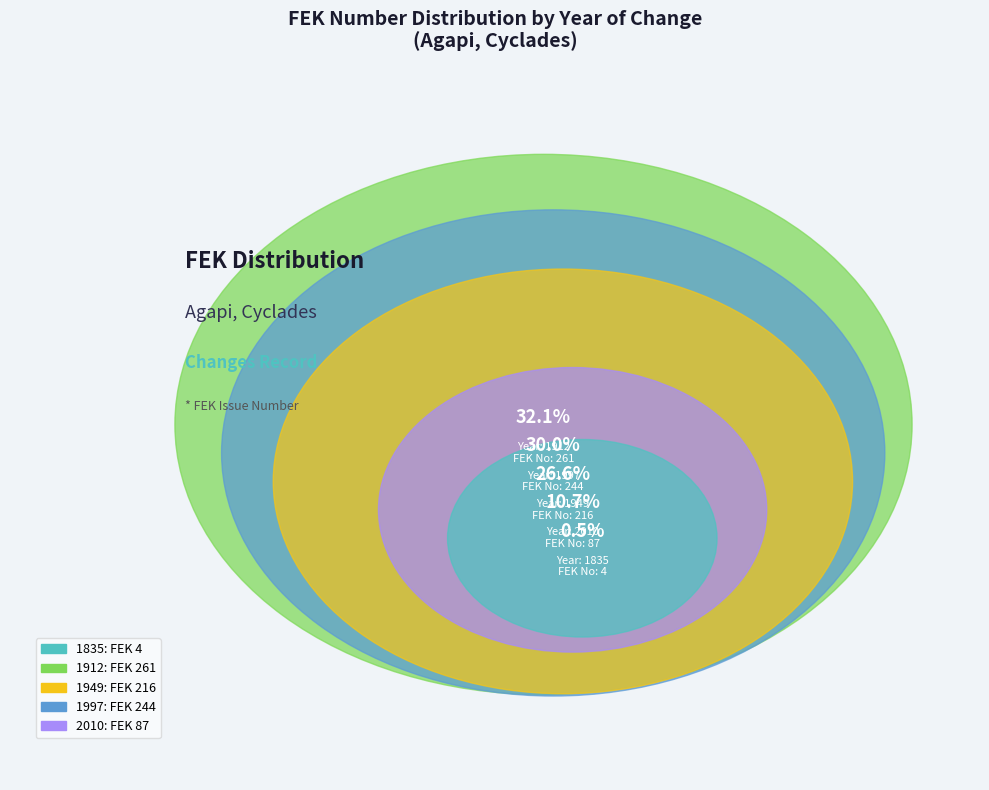

What is the change in value from 1949 to 2010?

-129